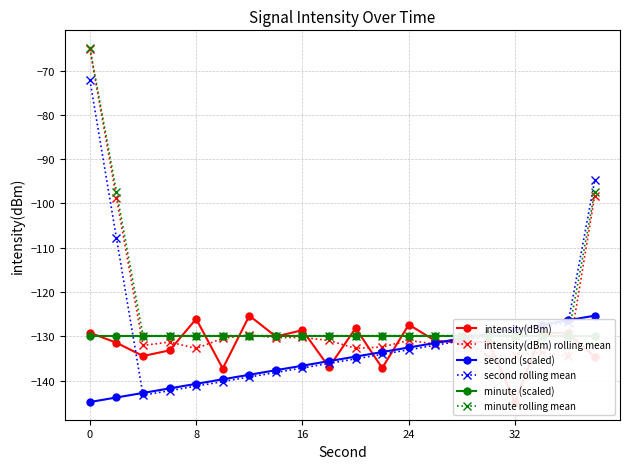

What is the maximum value for second rolling mean?

-72.2